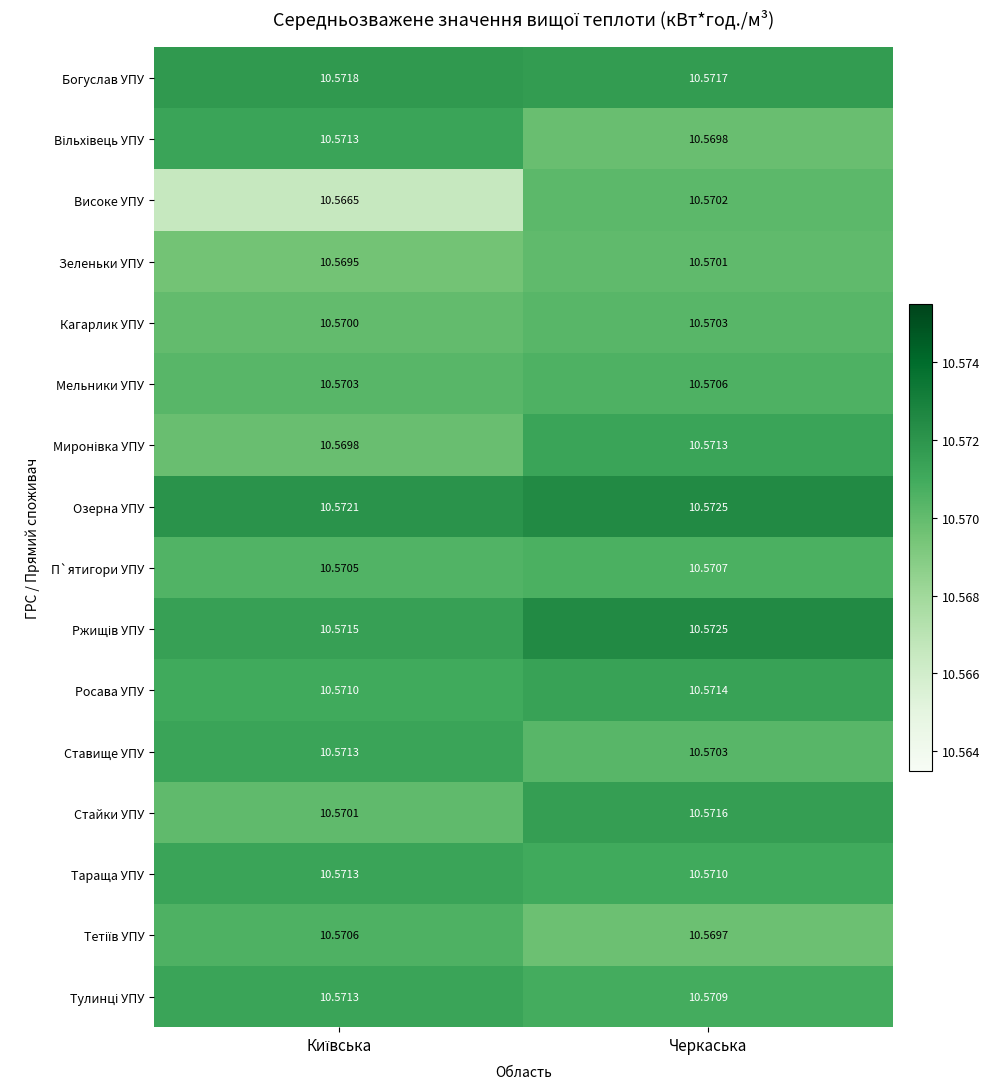

Where is Ставище УПУ nearest to the value 10?

Черкаська